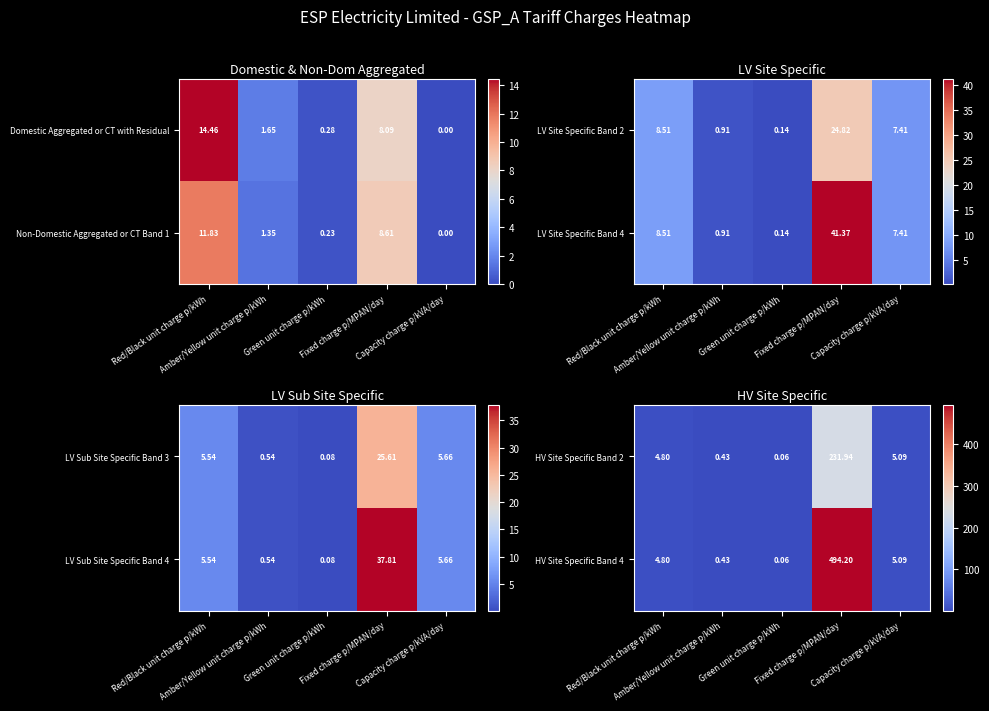

At which label does HV Site Specific Band 2 reach its minimum?

Green unit charge p/kWh